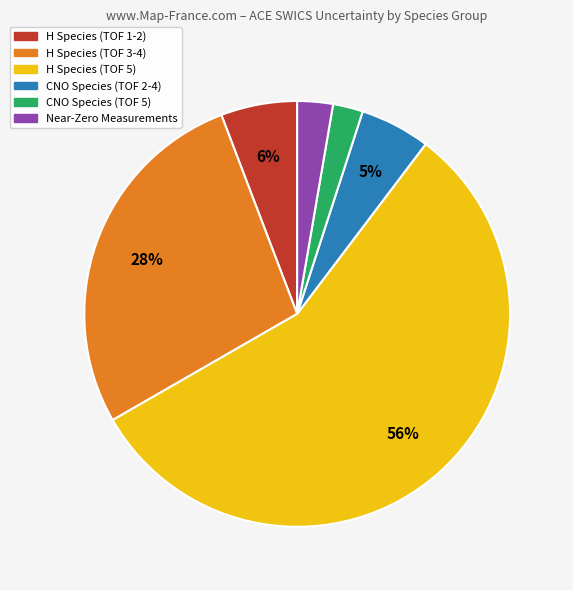

To the nearest percent, what is the average slice percentage?

17%